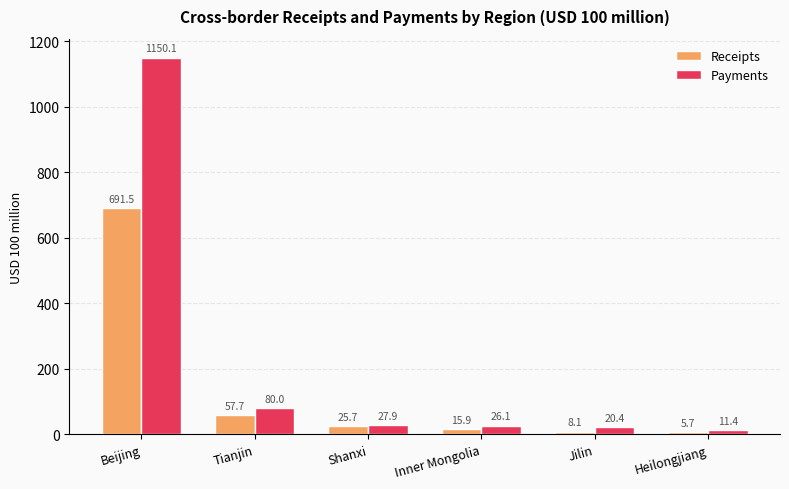

What is the approximate value of Receipts at Heilongjiang?

5.7